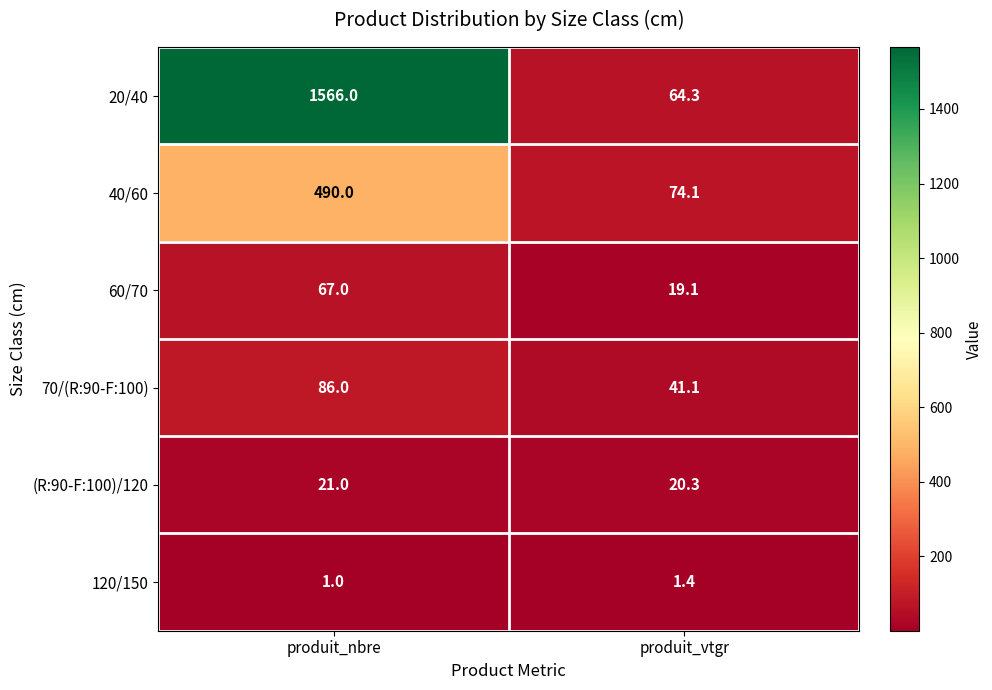

Which series has the largest range (max minus min)?

20/40